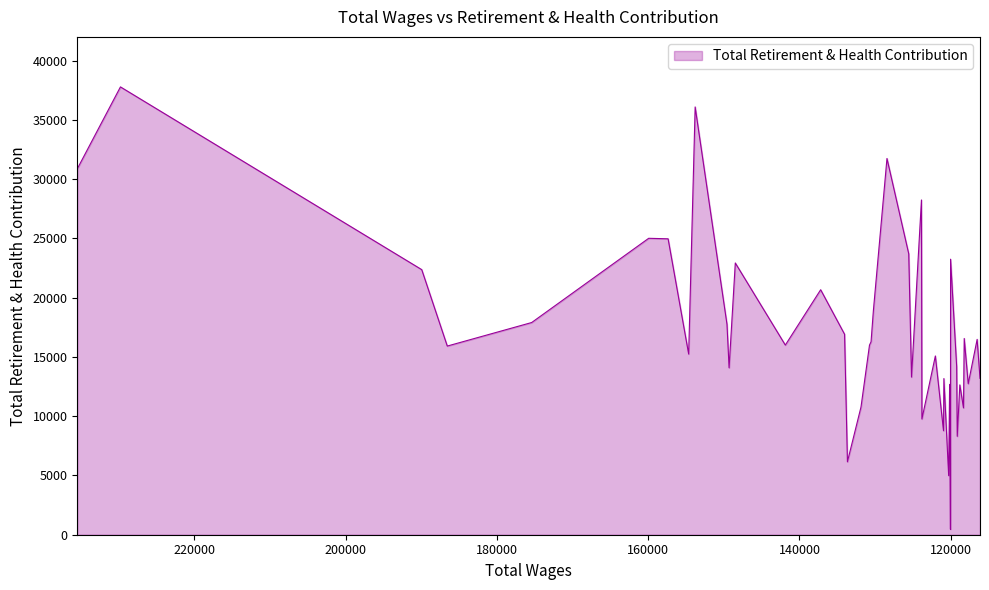

True or false: the data shows 26238 at 25.

False